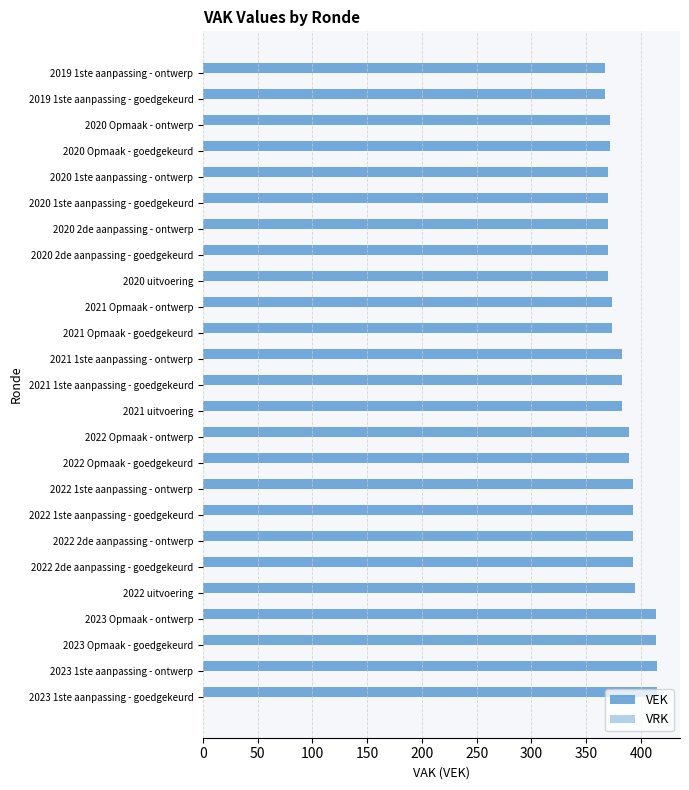

How many bars are there in total?

25